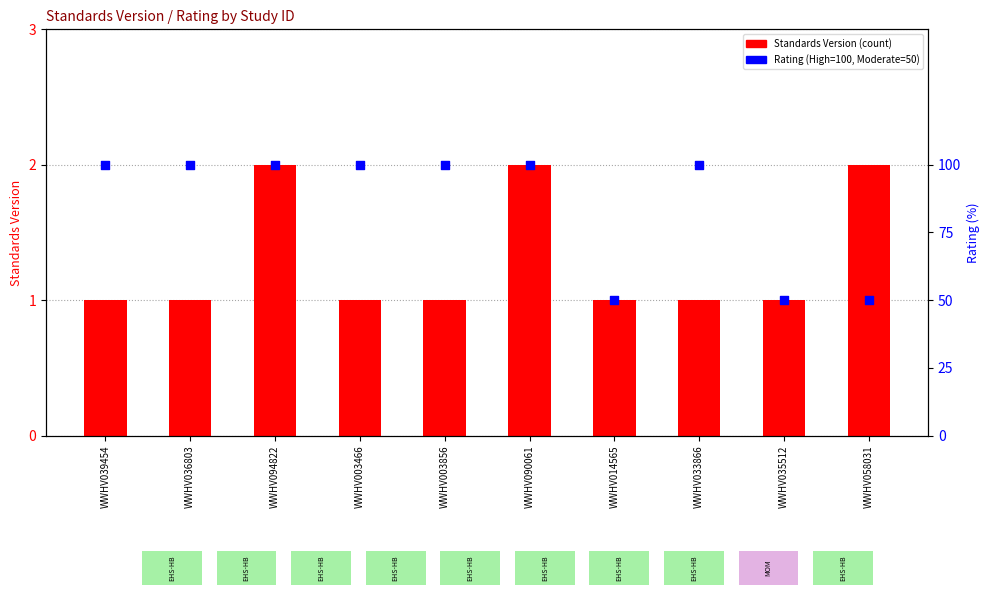

Which series has the widest spread of Y values?

Rating (High=100, Moderate=50)